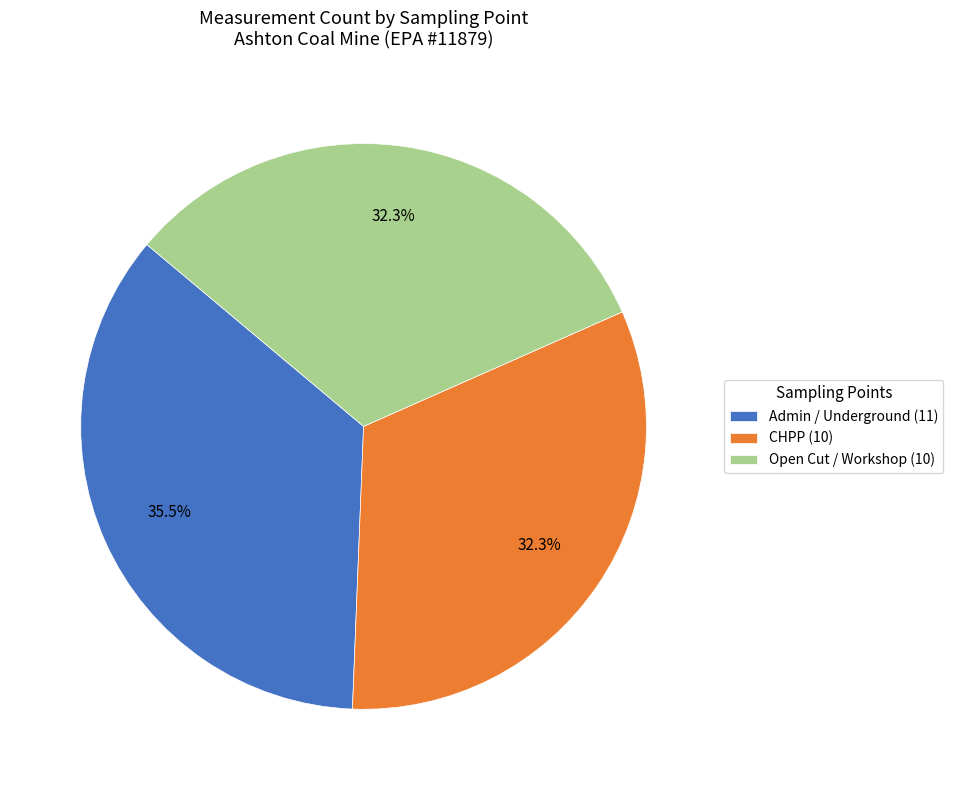

To the nearest percent, what is the difference between the CHPP and Admin / Underground slice percentages?

3%